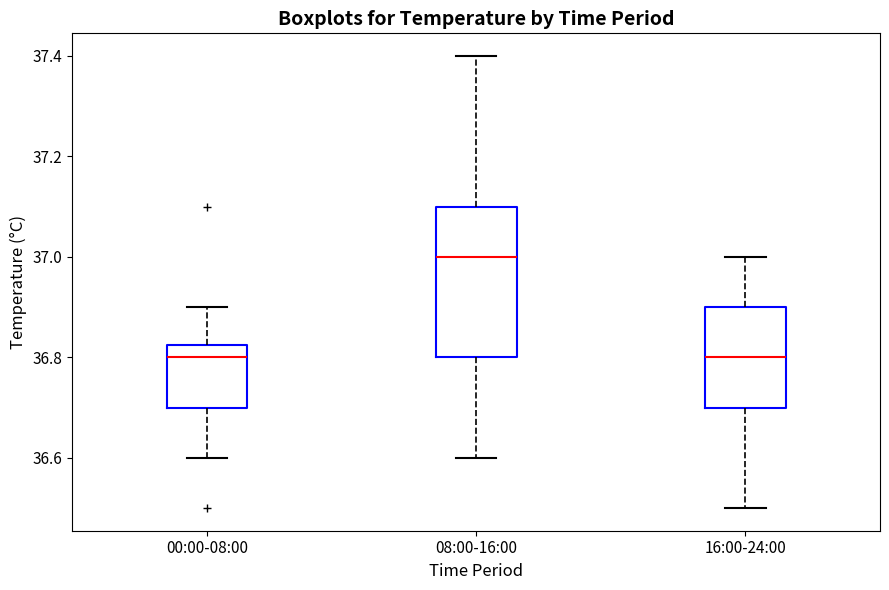

Which box's median line is the highest?

08:00-16:00